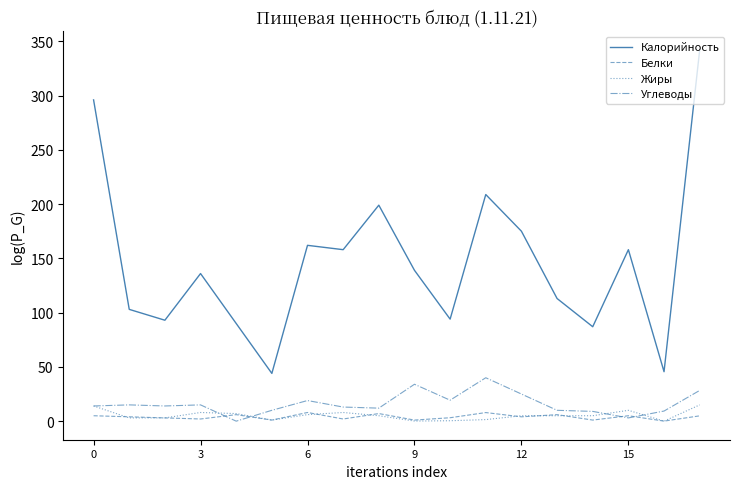

What is the greatest value displayed?

342.0